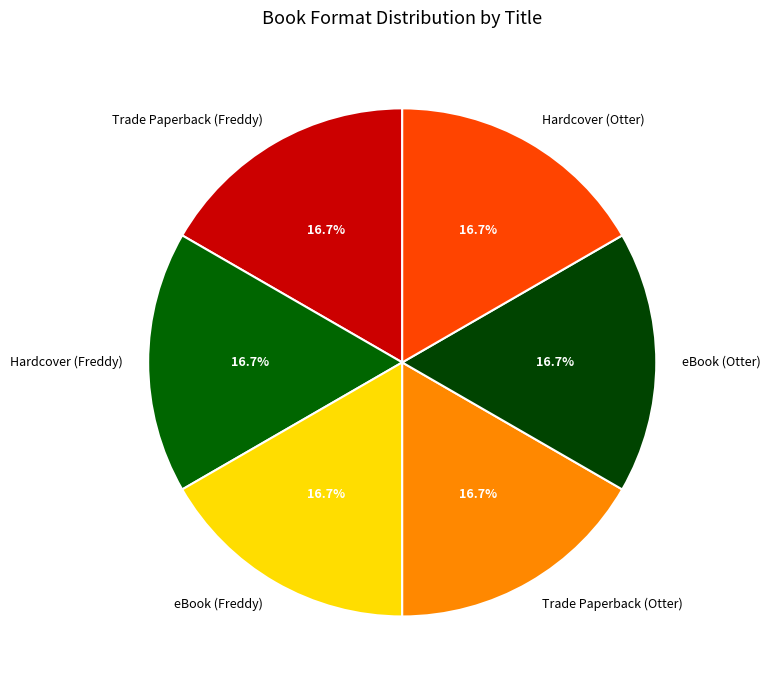

Combined, what portion of the pie is Trade Paperback (Freddy) and Trade Paperback (Otter)?

33.3%